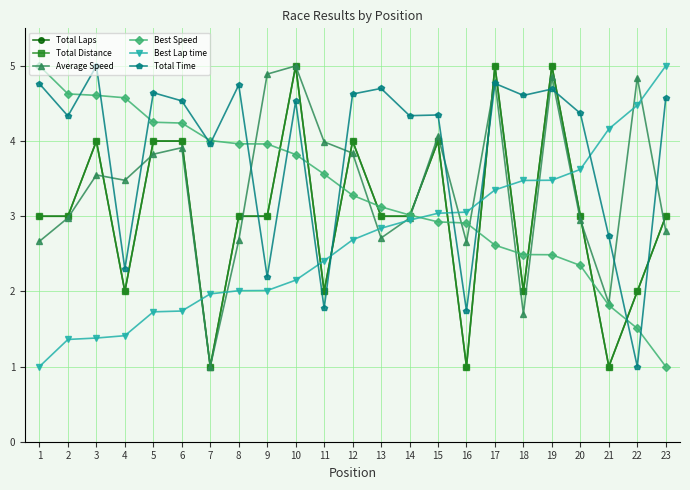

Where is the first local minimum for Total Time?

2